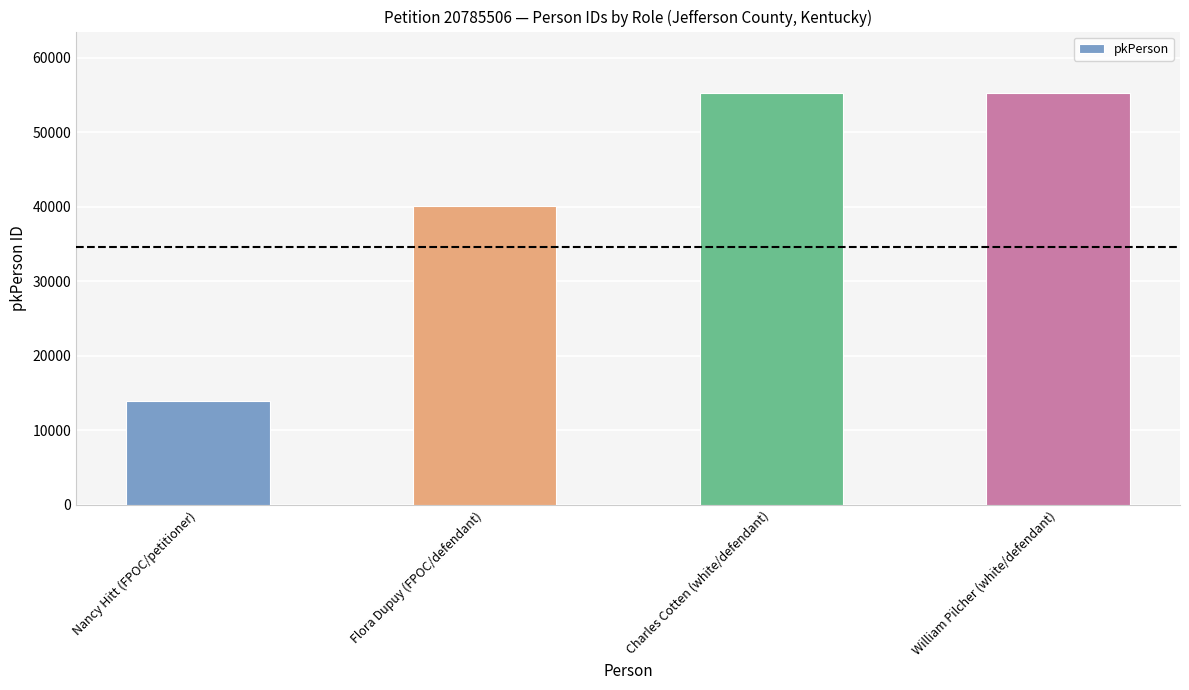

The chart shows a value of 55258 at Charles Cotten (white/defendant). True or false?

True